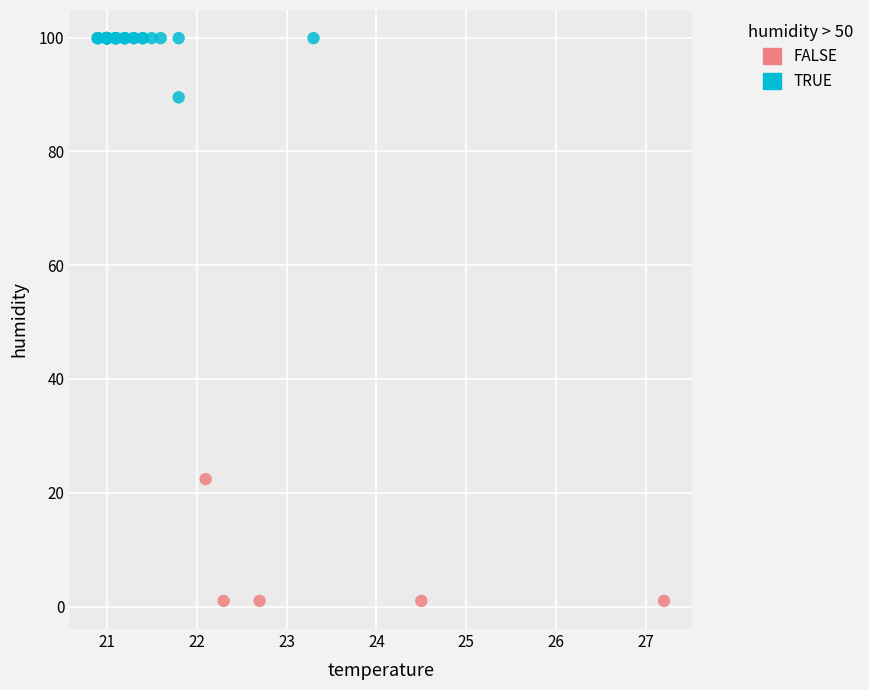

Which series reaches the maximum Y coordinate?

TRUE